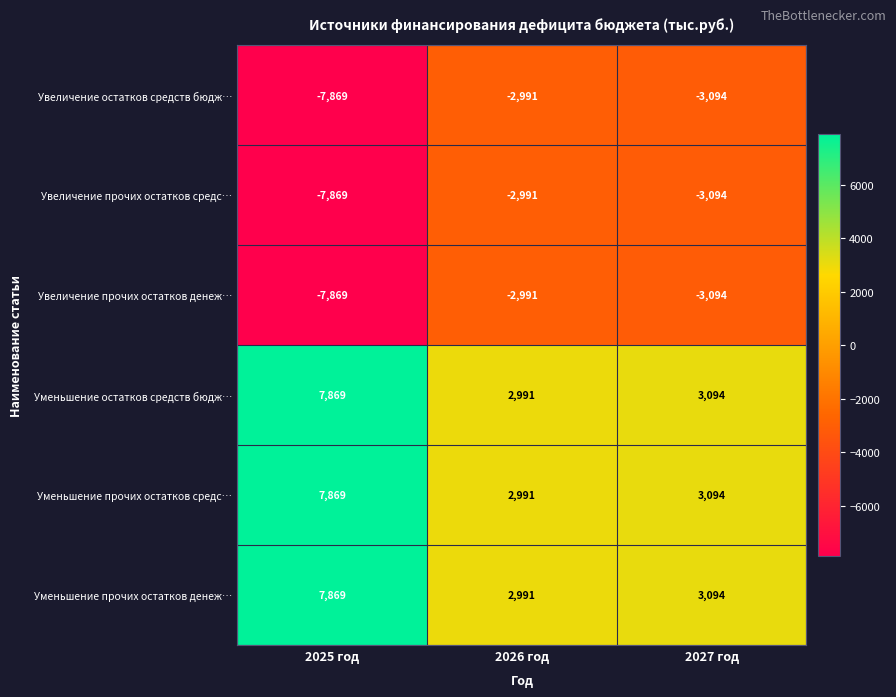

At which label does Увеличение остатков средств бюдж… reach its minimum?

2025 год